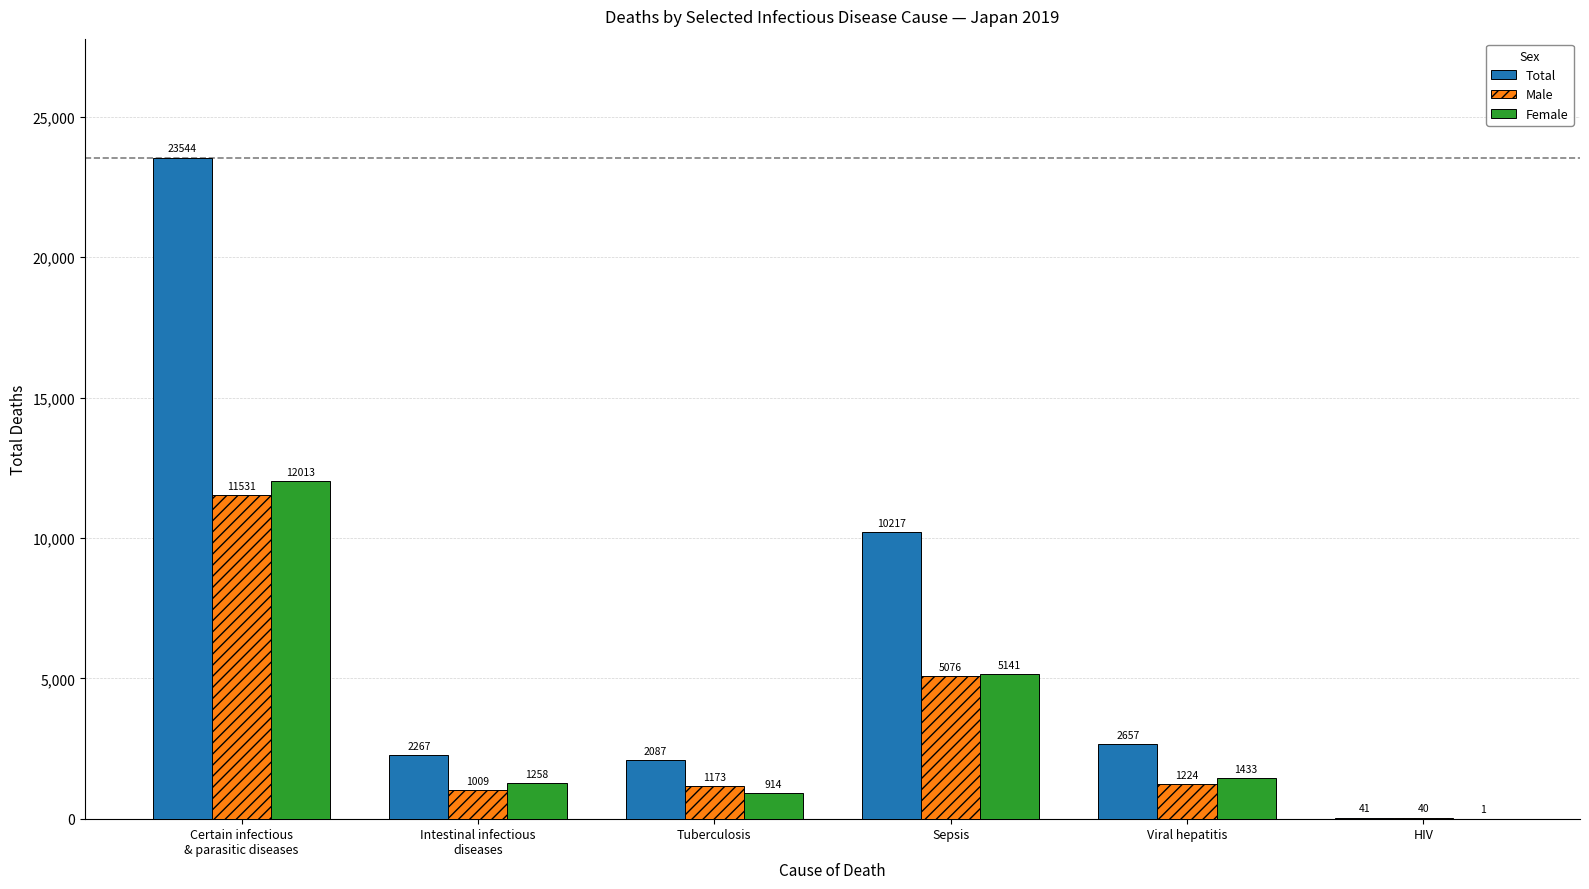

Between Tuberculosis and HIV, which series saw the biggest shift?

Total